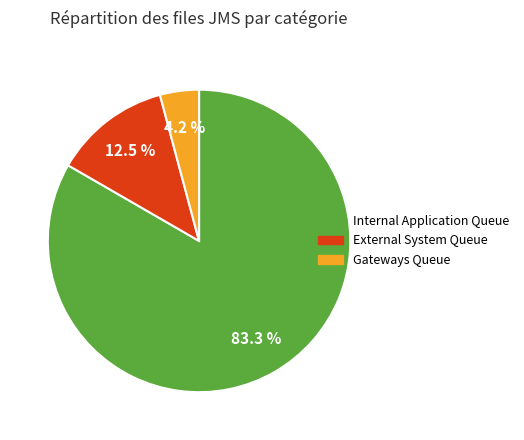

Is there any slice that represents more than half of the pie?

Yes